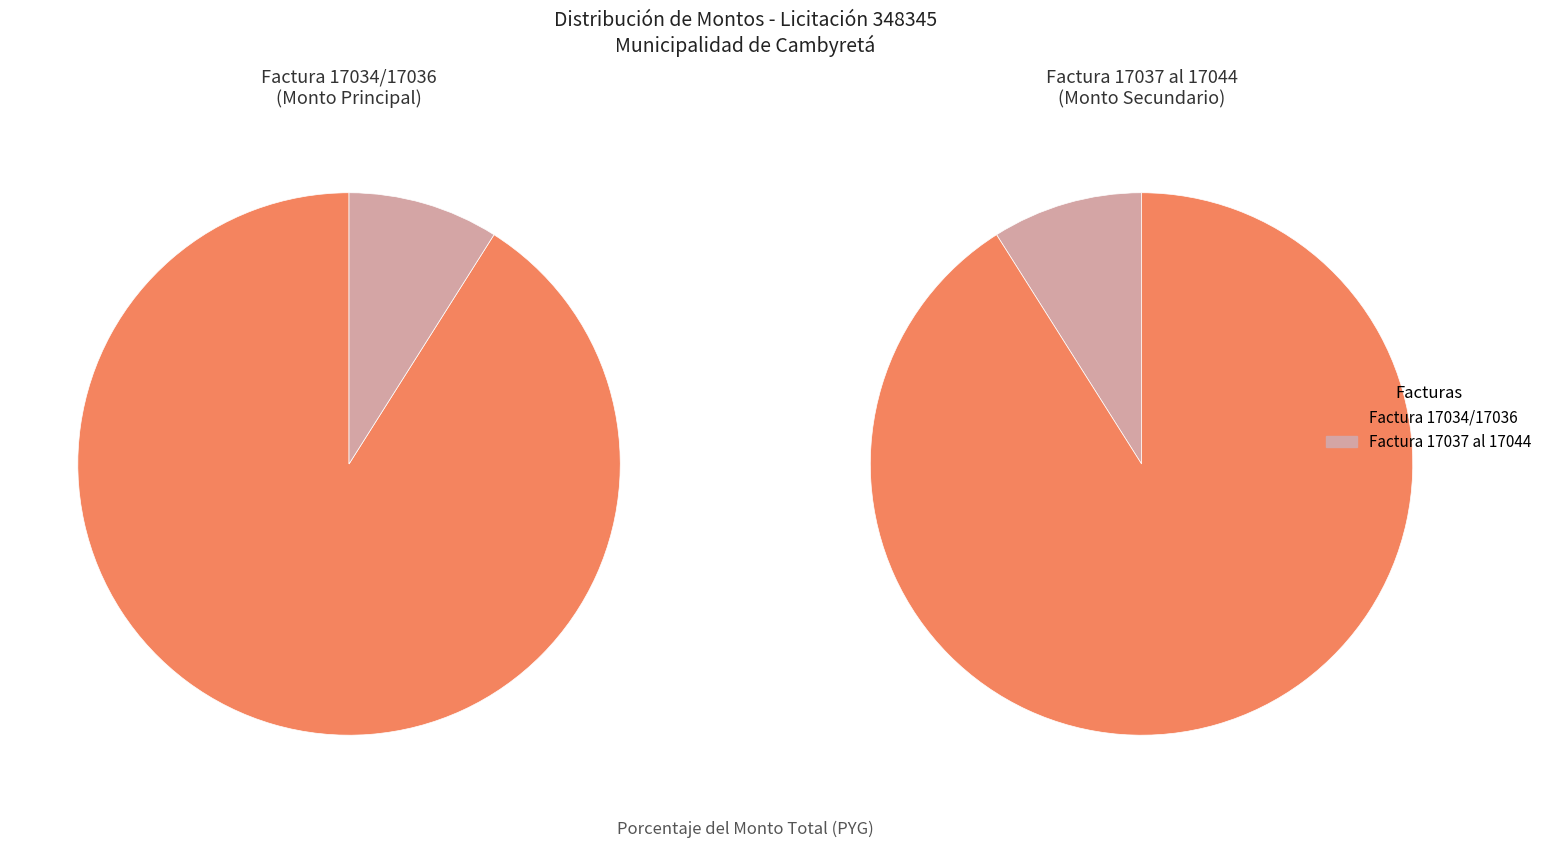

Which slice is the largest?

Factura 17034/17036